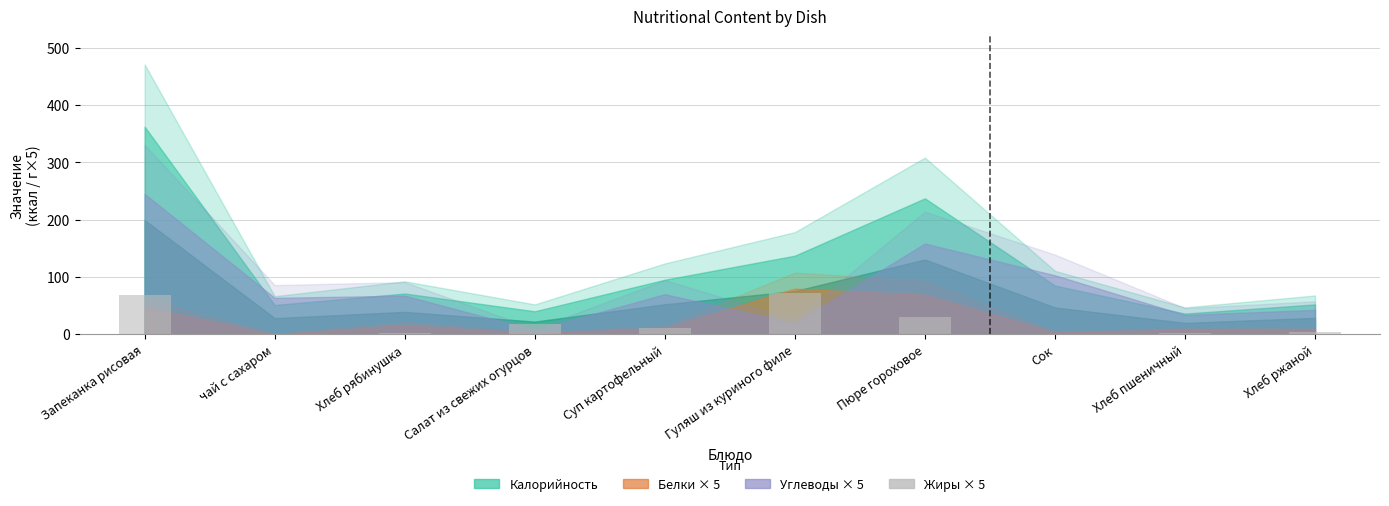

What is the approximate value at Хлеб ржаной?

3.3